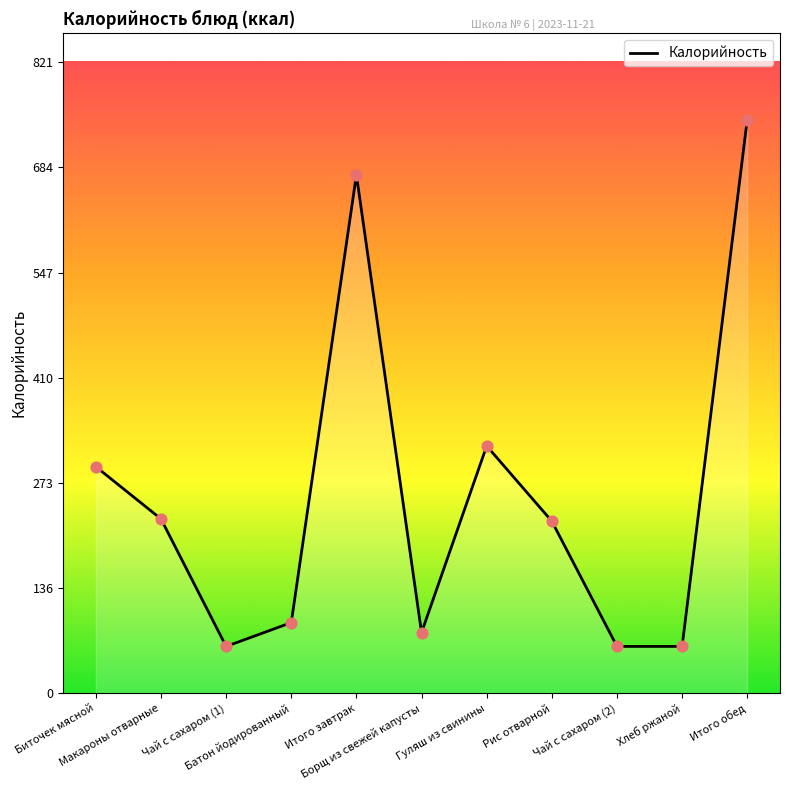

Which has a higher value, Гуляш из свинины or Биточек мясной?

Гуляш из свинины